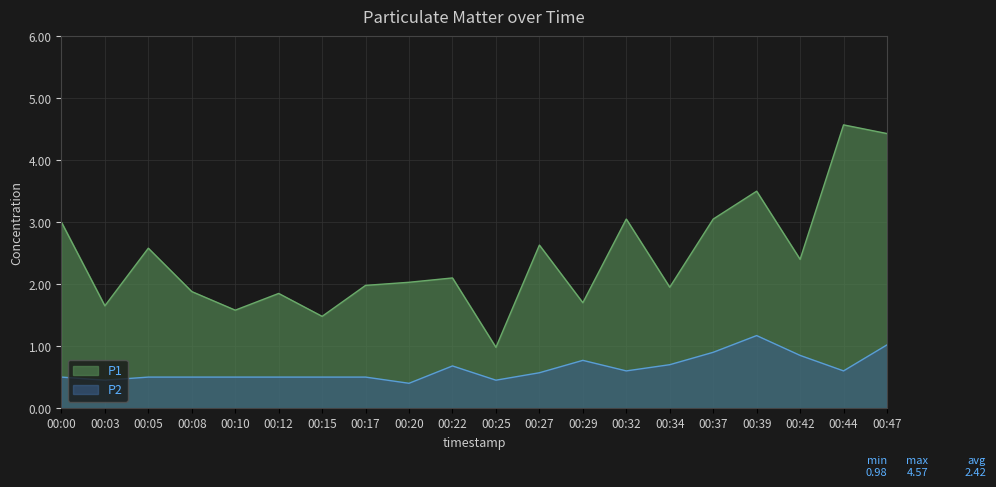

Reading right to left, list all the values displayed in this chart.

P1: 00:47=4.4	00:44=4.6	00:42=2.4	00:39=3.5	00:37=3.0	00:34=1.9	00:32=3.0	00:29=1.7	00:27=2.6	00:25=1.0	00:22=2.1	00:20=2.0	00:17=2.0	00:15=1.5	00:12=1.9	00:10=1.6	00:08=1.9	00:05=2.6	00:03=1.6	00:00=3.0
P2: 00:47=1.0	00:44=0.6	00:42=0.8	00:39=1.2	00:37=0.9	00:34=0.7	00:32=0.6	00:29=0.8	00:27=0.6	00:25=0.5	00:22=0.7	00:20=0.4	00:17=0.5	00:15=0.5	00:12=0.5	00:10=0.5	00:08=0.5	00:05=0.5	00:03=0.5	00:00=0.5